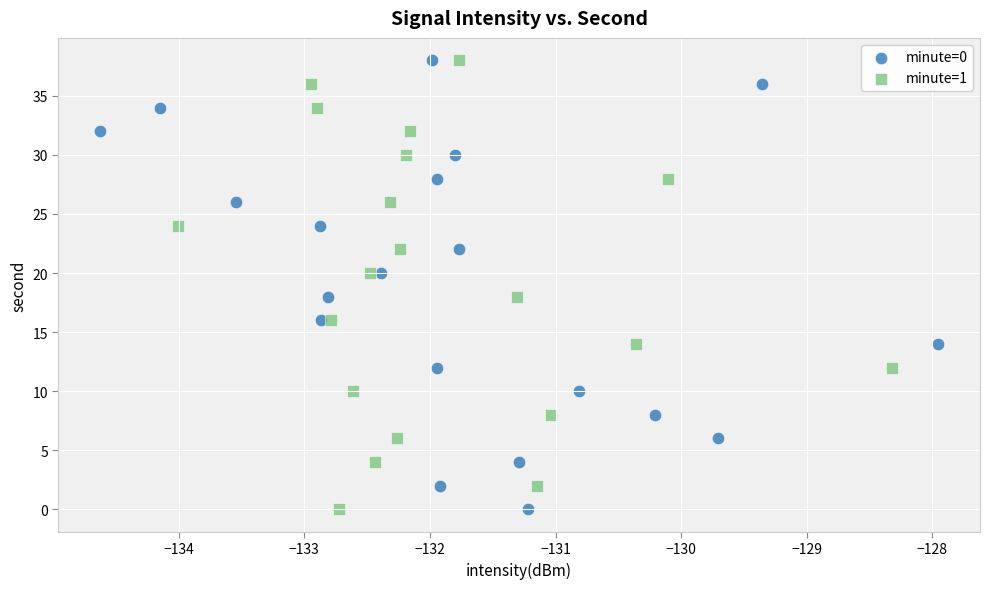

What are all the series names shown in the legend?

minute=0, minute=1